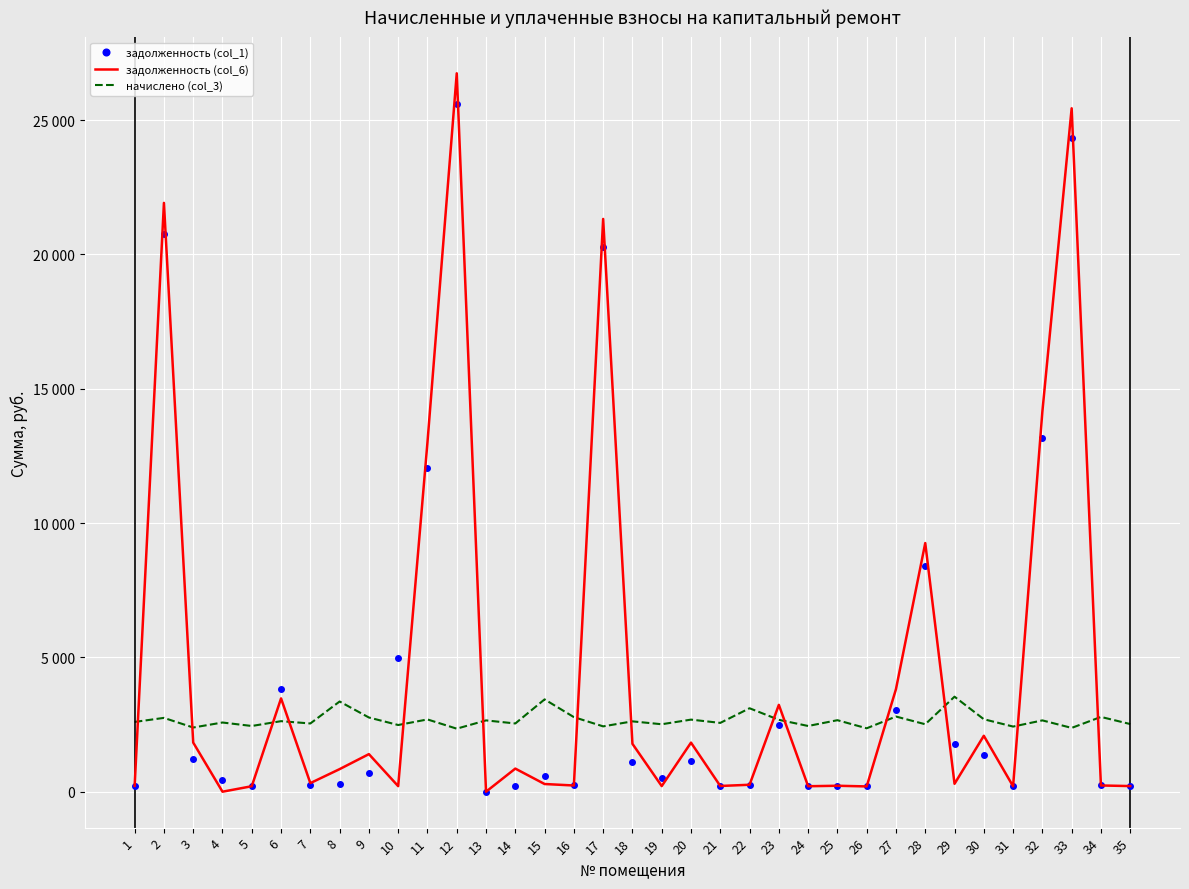

How many lines are shown in the chart?

3